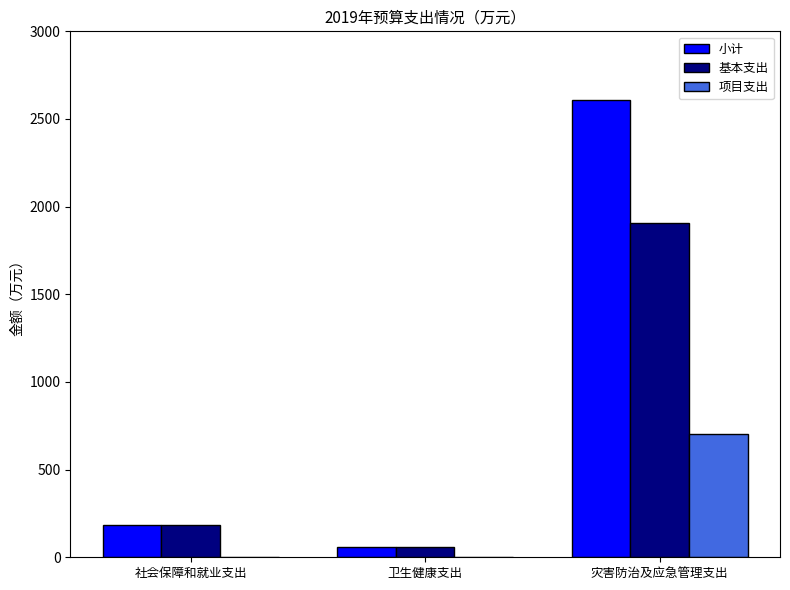

How many distinct data groups are displayed?

3